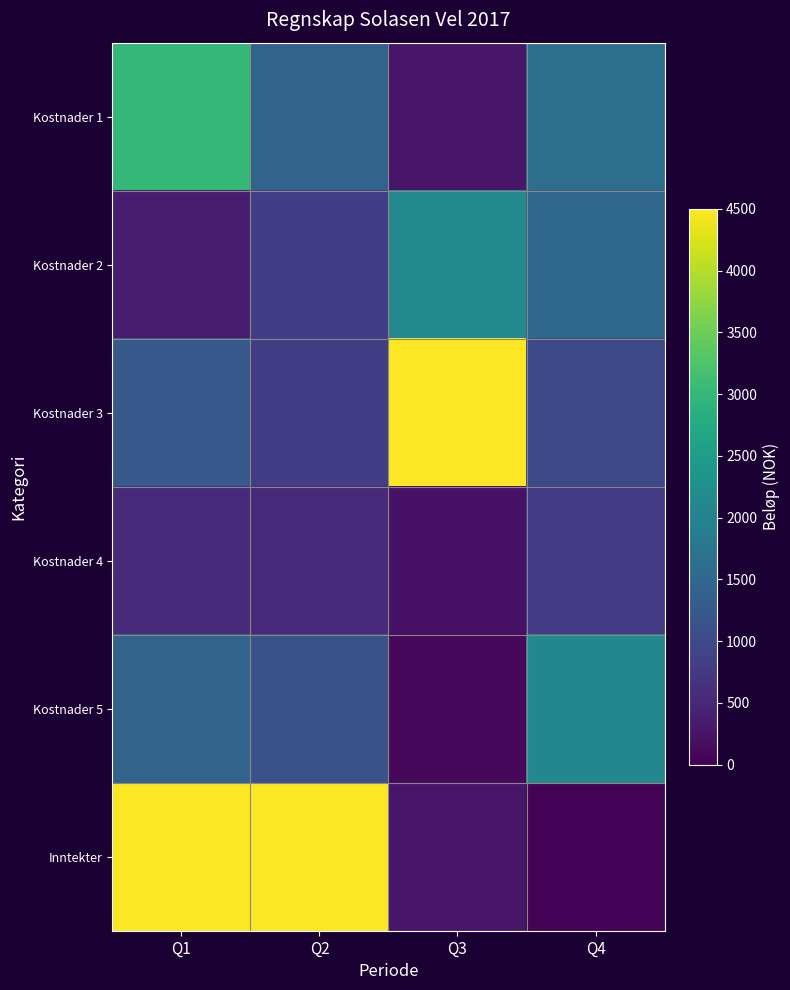

Between Q1 and Q3, which series saw the biggest shift?

Inntekter